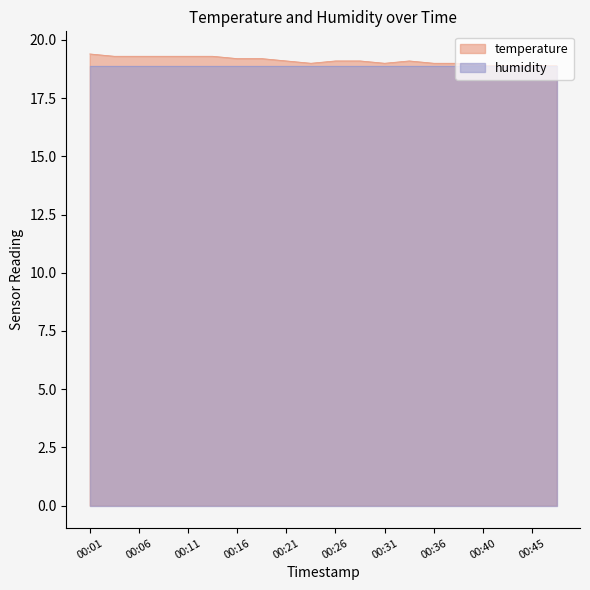

How many data points does each series have?

20